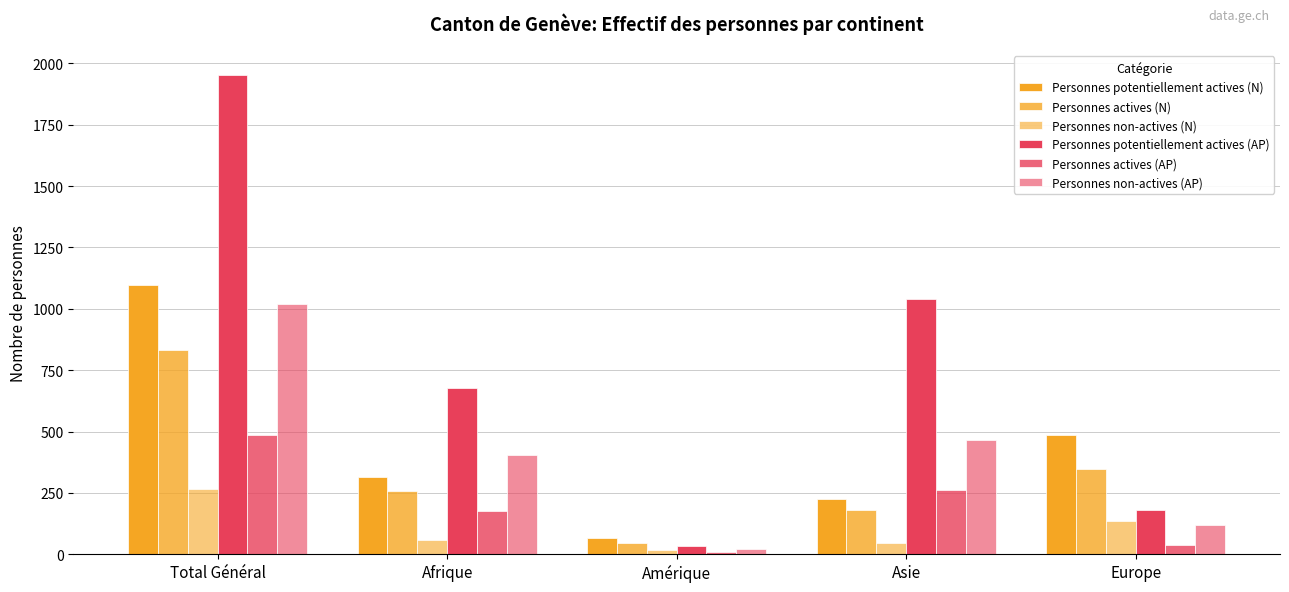

Reading left to right, list all the values displayed in this chart.

Personnes potentiellement actives (N): Total Général=1099	Afrique=316	Amérique=64	Asie=226	Europe=484
Personnes actives (N): Total Général=834	Afrique=257	Amérique=47	Asie=179	Europe=349
Personnes non-actives (N): Total Général=265	Afrique=59	Amérique=17	Asie=47	Europe=135
Personnes potentiellement actives (AP): Total Général=1955	Afrique=676	Amérique=35	Asie=1042	Europe=182
Personnes actives (AP): Total Général=487	Afrique=178	Amérique=8	Asie=263	Europe=37
Personnes non-actives (AP): Total Général=1020	Afrique=403	Amérique=22	Asie=465	Europe=119